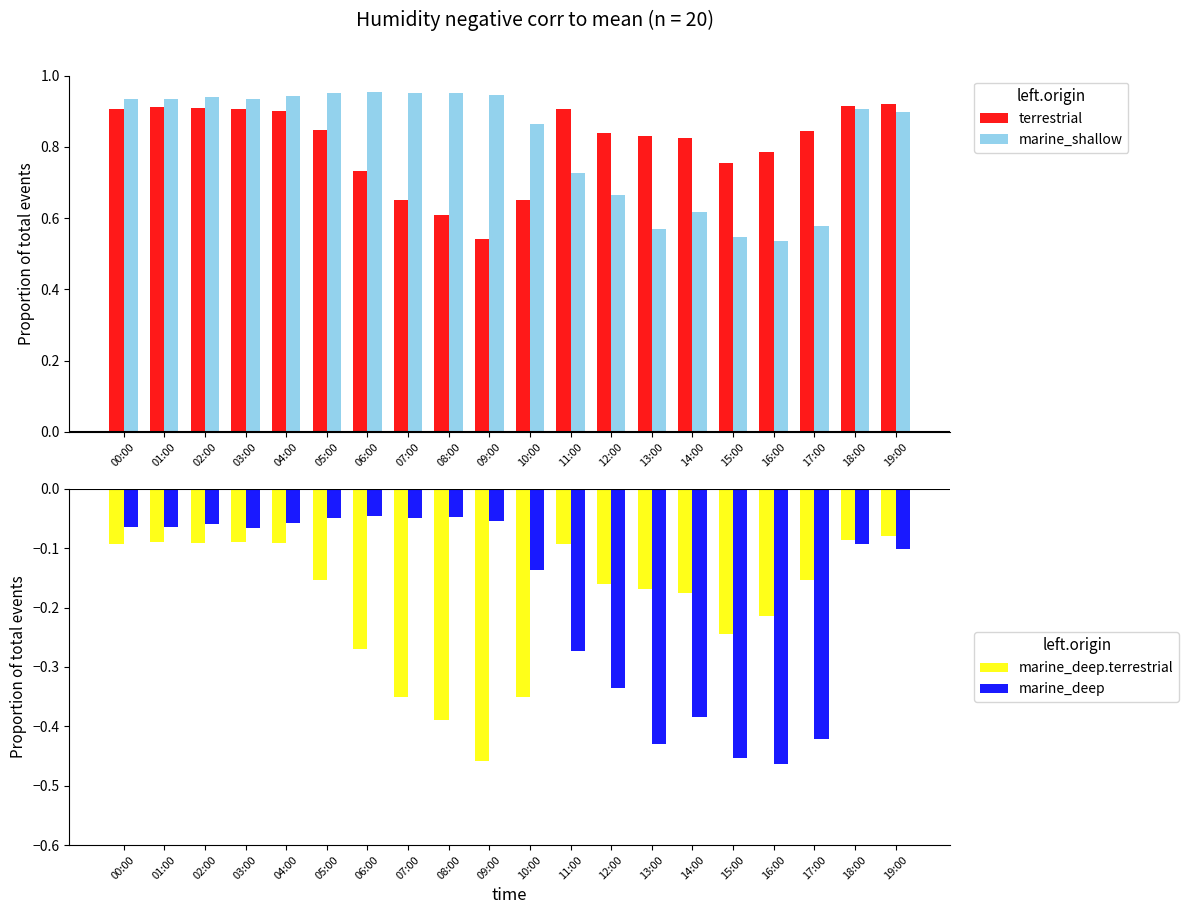

Does the chart contain stacked bars?

No